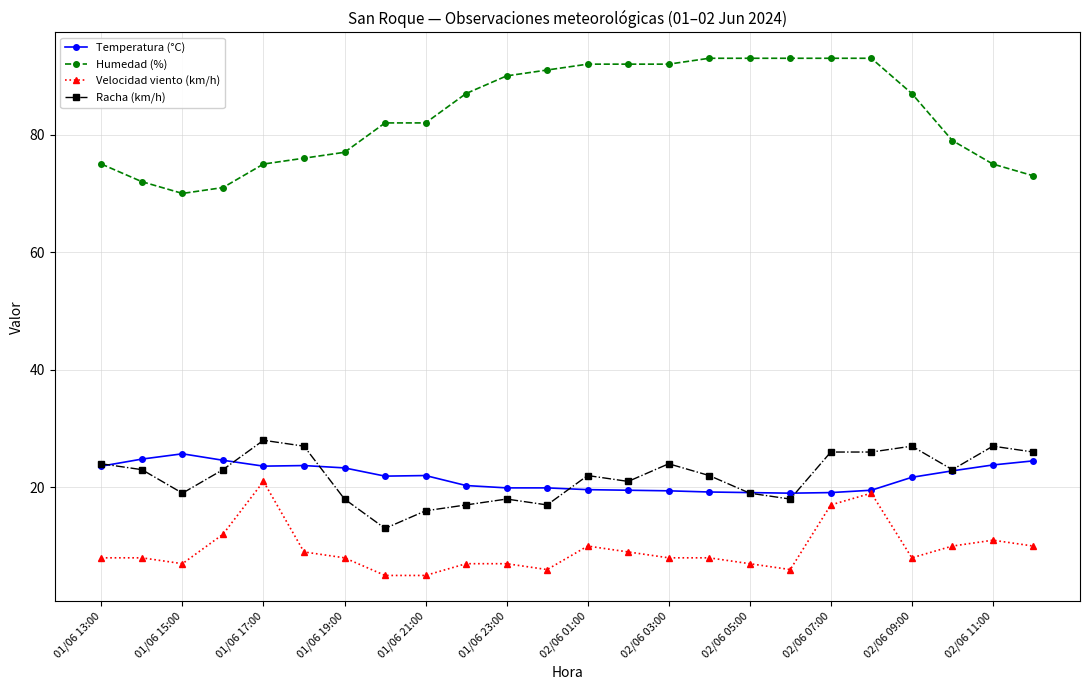

Which series has the widest spread of values?

Humedad (%)